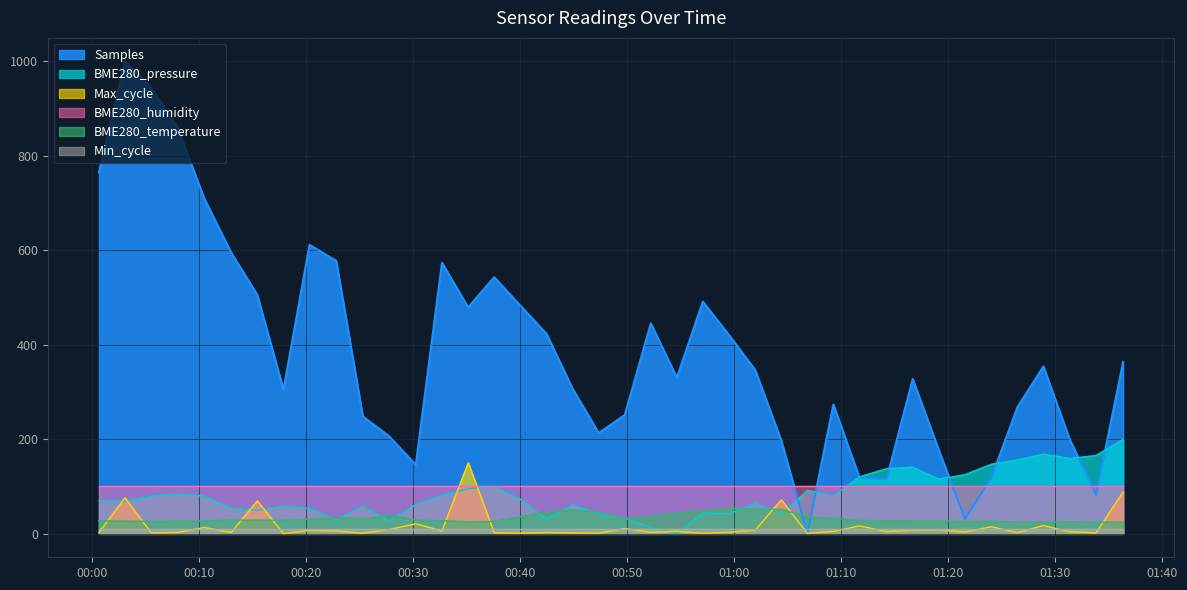

What is the difference between the BME280_pressure values at 2023/02/28 01:01:58 and 2023/02/28 01:31:21?

94.7